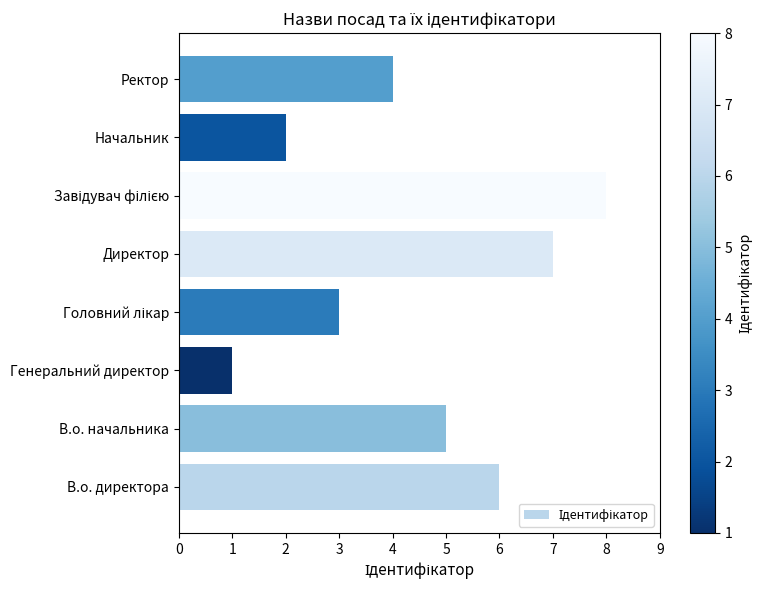

The chart shows a value of 3 at Начальник. True or false?

False